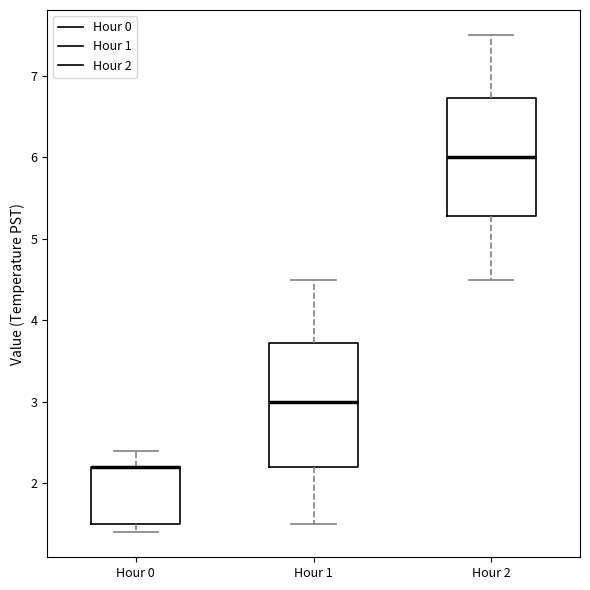

Reading left to right, transcribe this box plot: for each box, give where its median line is, the range the box spans, and where its two whiskers end, as read against the y-axis. The values are not printed on the chart, so give them approximately, as read against the axis.

Hour 0: median 2.2 (drawn on the box's upper edge), box 1.5 to 2.2, whiskers 1.4 to 2.4
Hour 1: median 3.0, box 2.2 to 3.7, whiskers 1.5 to 4.5
Hour 2: median 6.0, box 5.3 to 6.7, whiskers 4.5 to 7.5